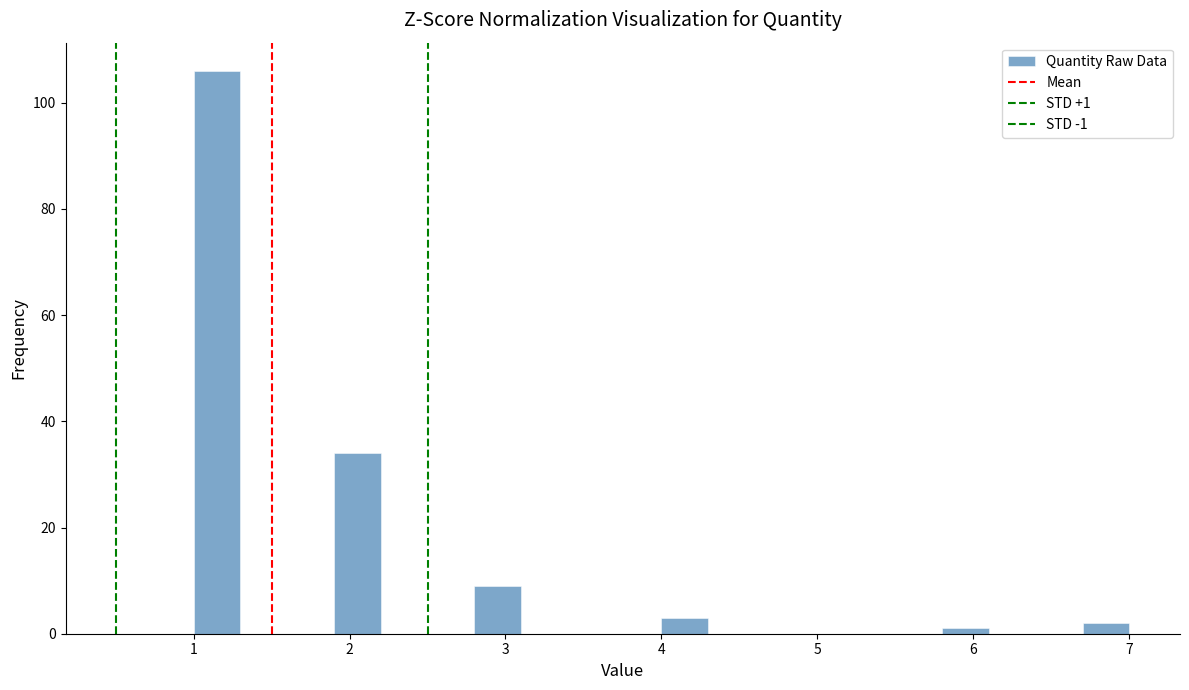

Around what value on the x-axis is the tallest bar? Give the approximate position of its centre, as read against the axis.

1.2